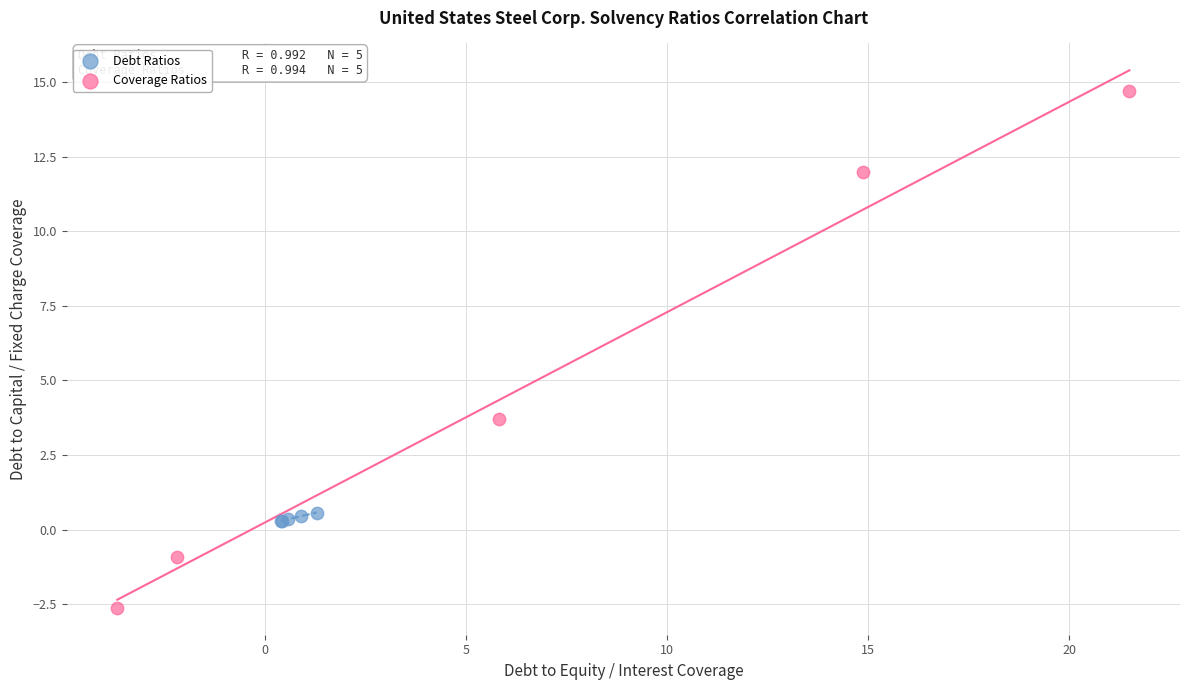

Which series has the widest spread of Y values?

Coverage Ratios